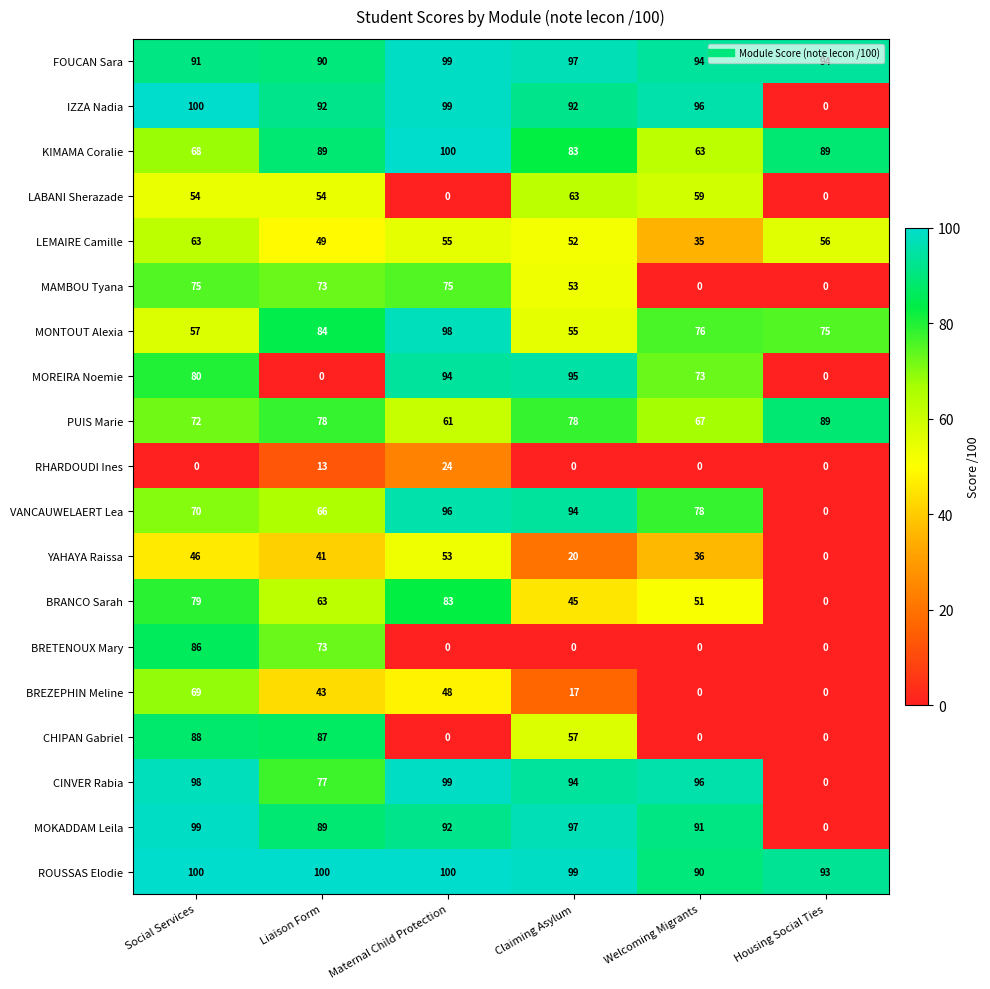

What is the sum of the MONTOUT Alexia values at Claiming Asylum and Social Services?

112